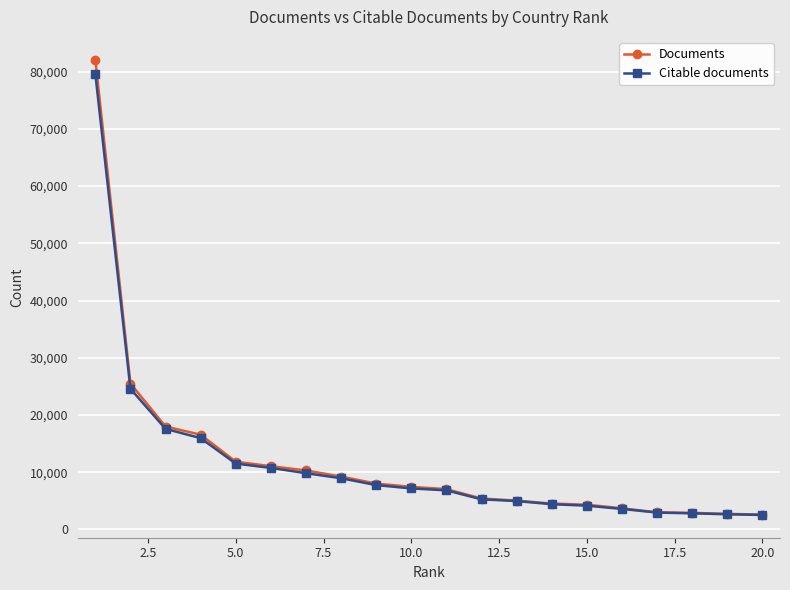

What is the value of the Citable documents point at the 14th from the left?

4396